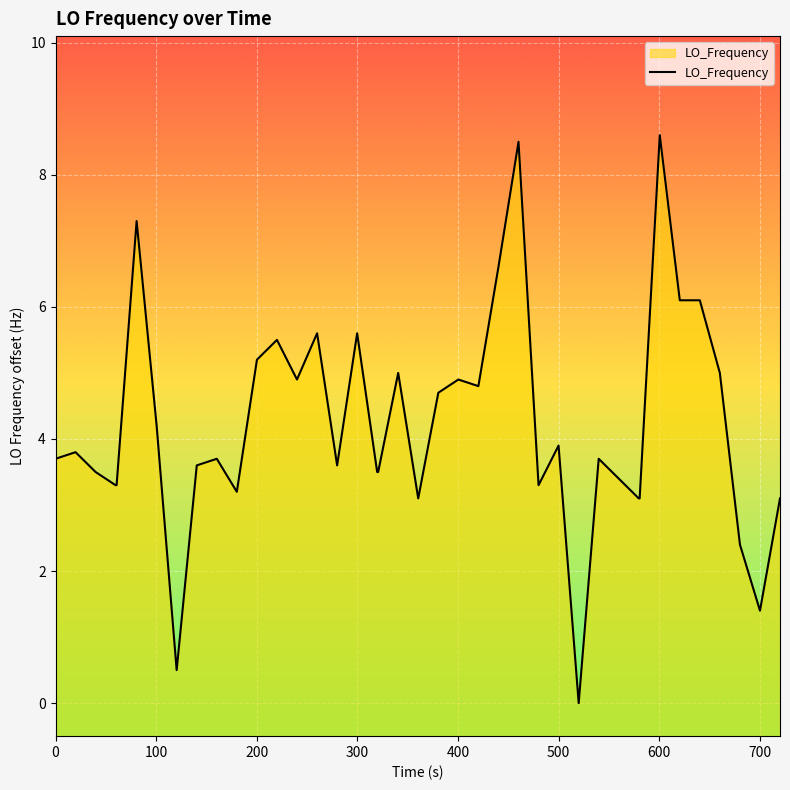

How many points are lower than both their immediate neighbors (excluding endpoints)?

9